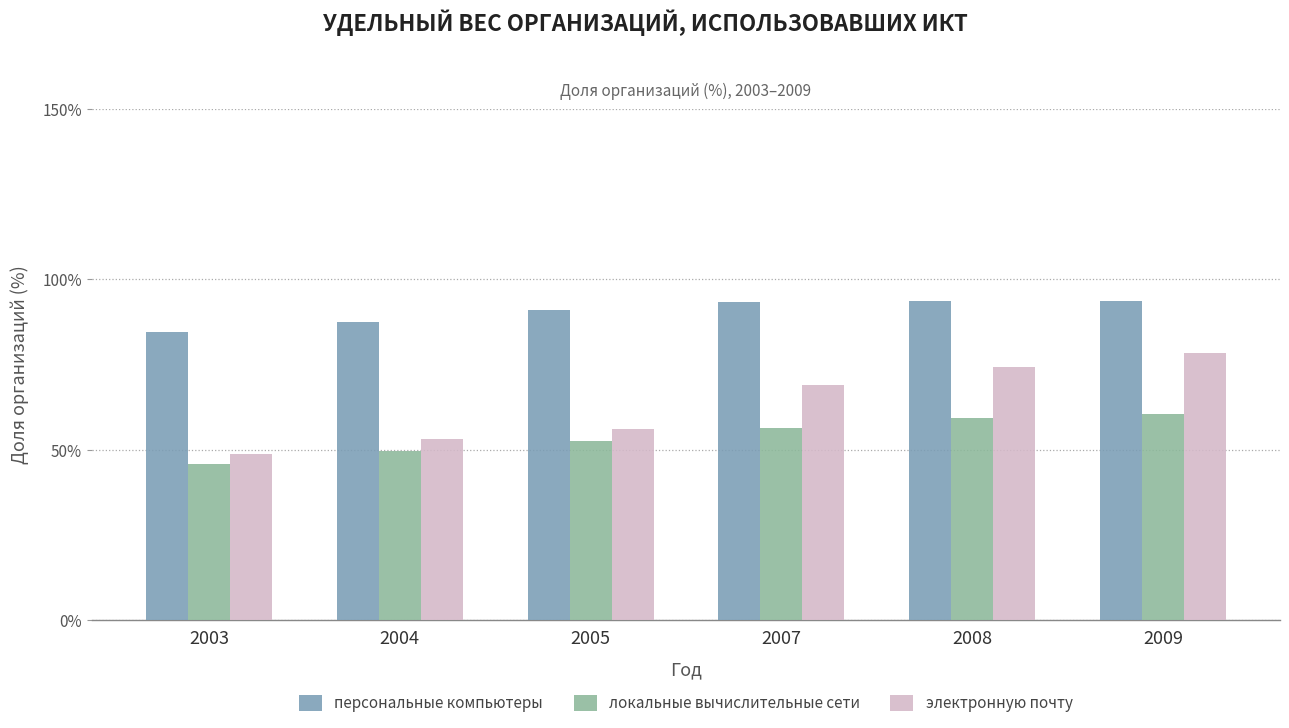

At which label does электронную почту first exceed 69?

2007